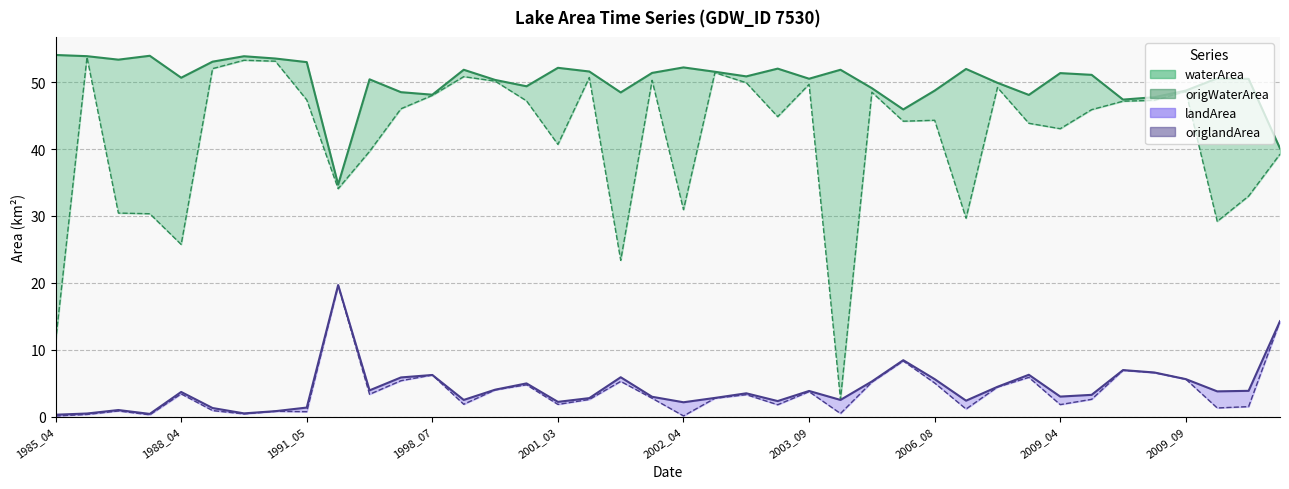

What is the average value of the landArea series?

4.2